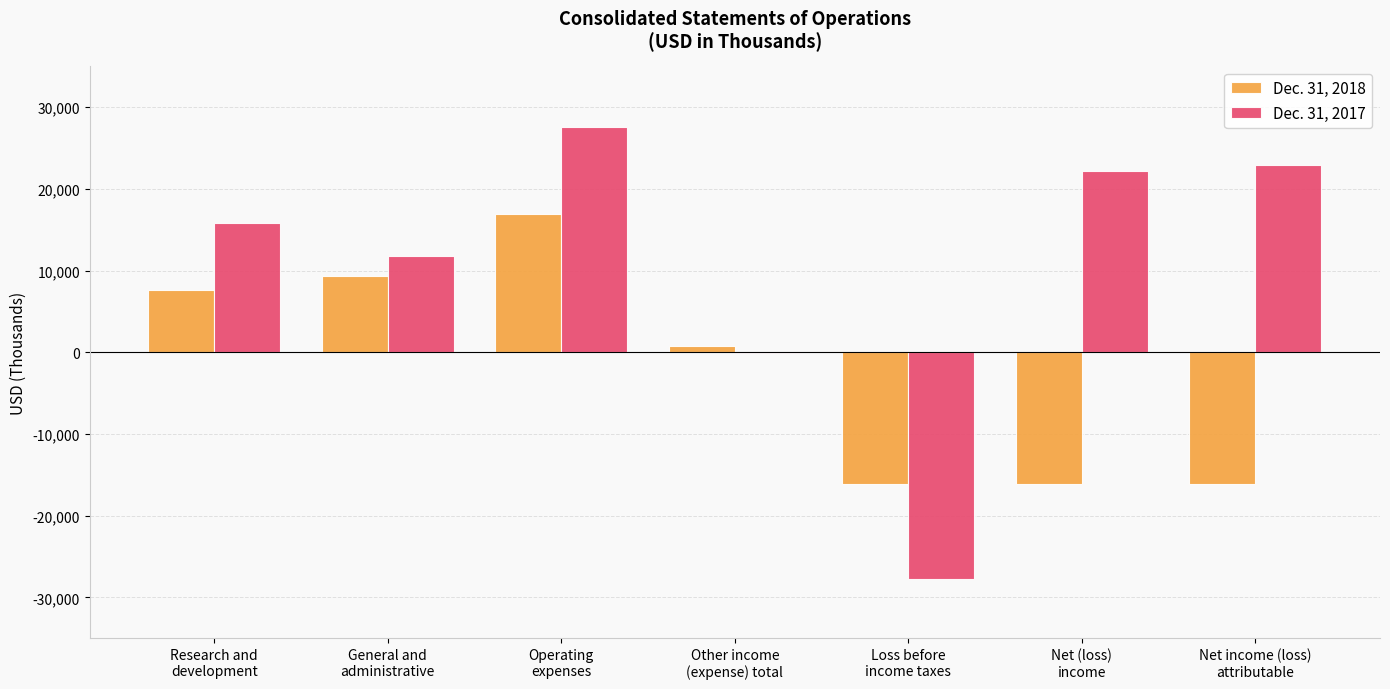

What is the maximum value shown in the chart?

27593